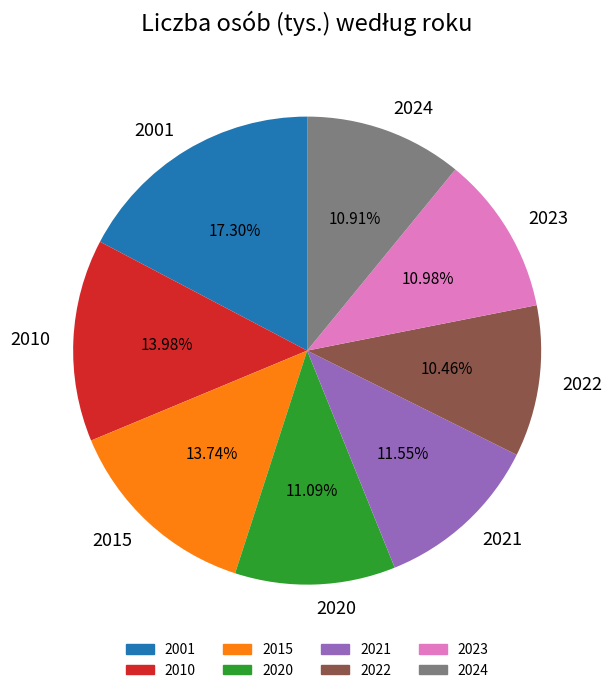

Is the sum of 2021 and 2022 greater than half?

No